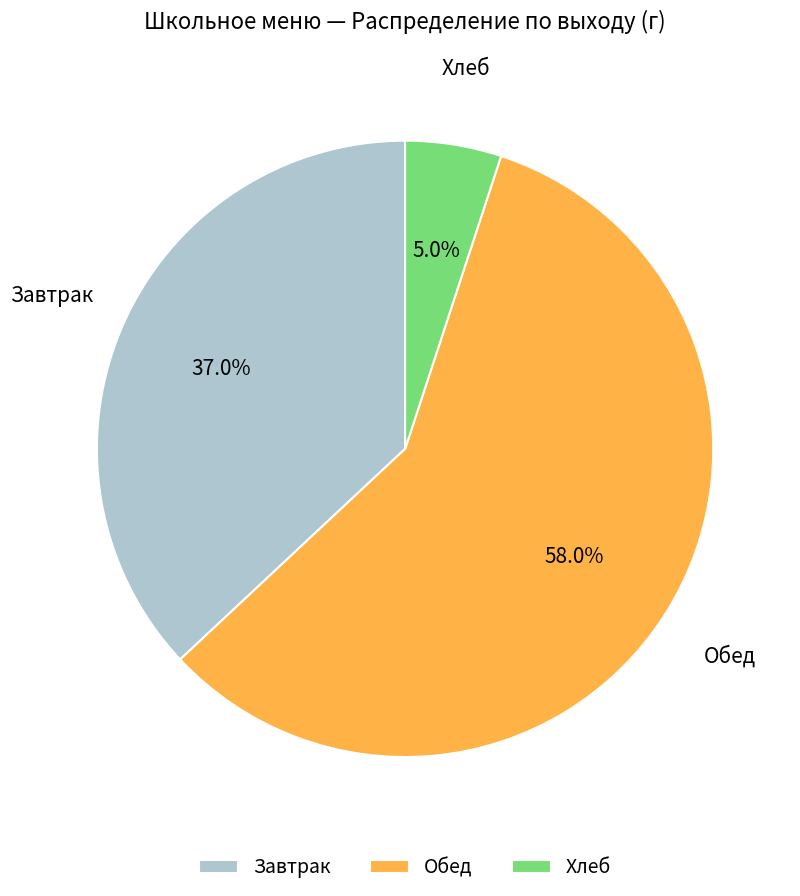

To the nearest percent, what is the difference between the largest and smallest slice percentages?

53%